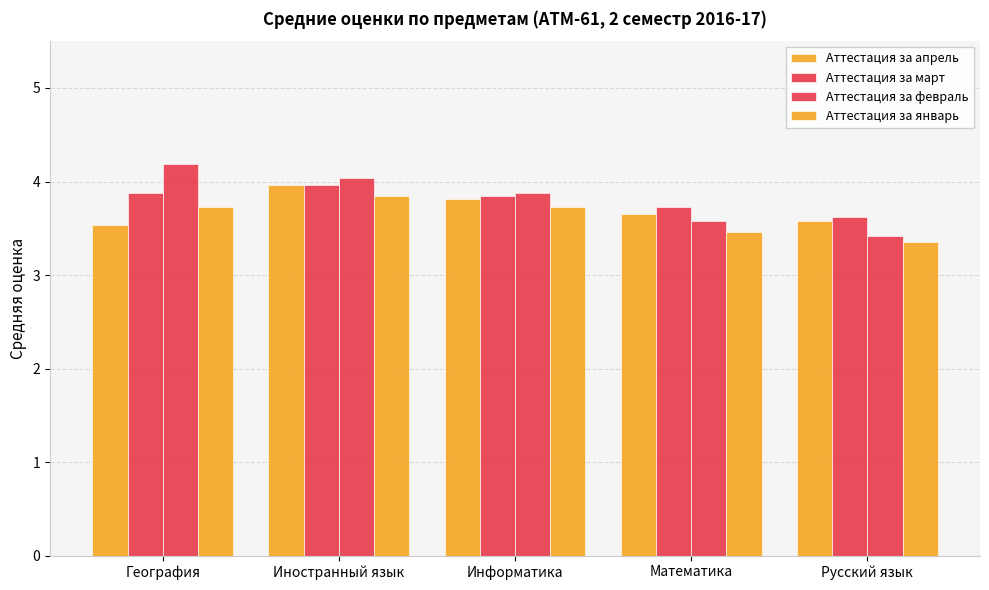

What value does the Аттестация за январь series have at Иностранный язык?

3.9